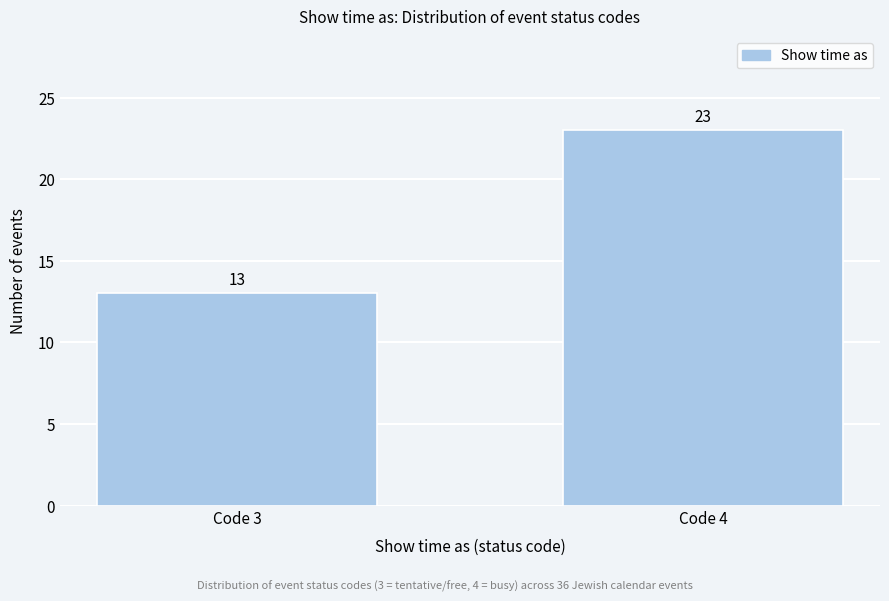

Reading left to right, transcribe all the data shown in this chart.

13	23